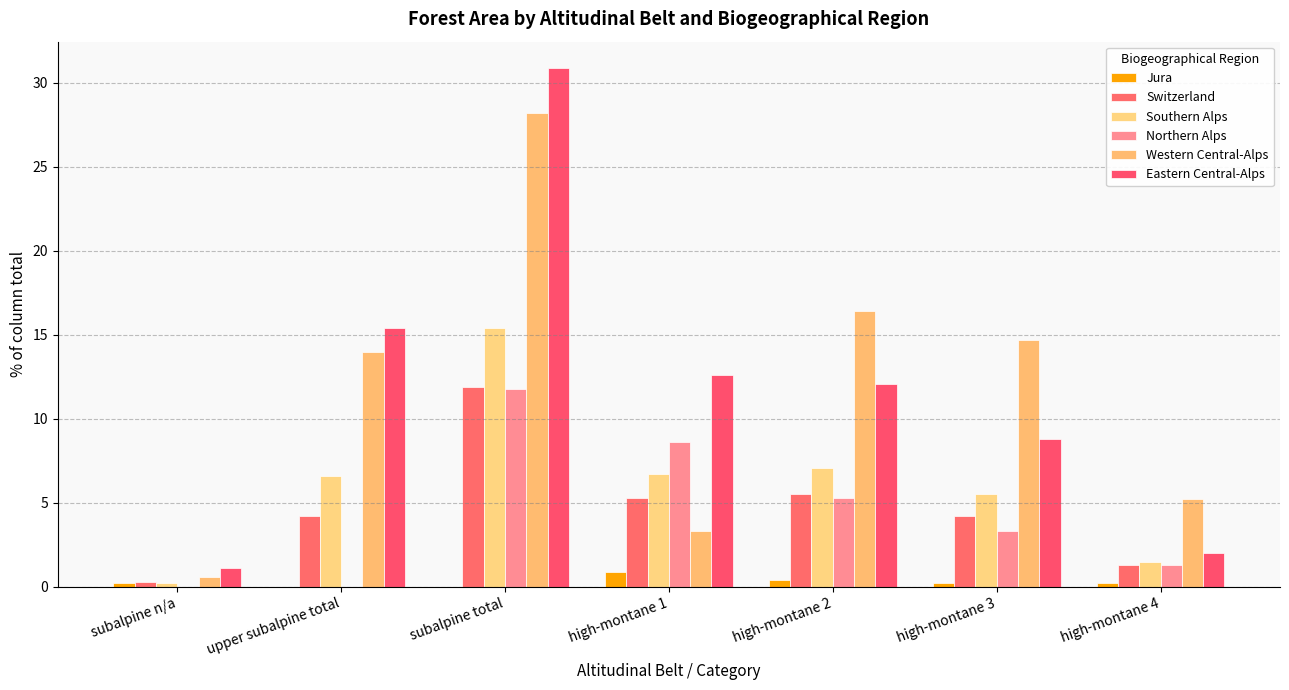

At high-montane 4, list the series in order from smallest to largest.

Jura, Switzerland, Northern Alps, Southern Alps, Eastern Central-Alps, Western Central-Alps